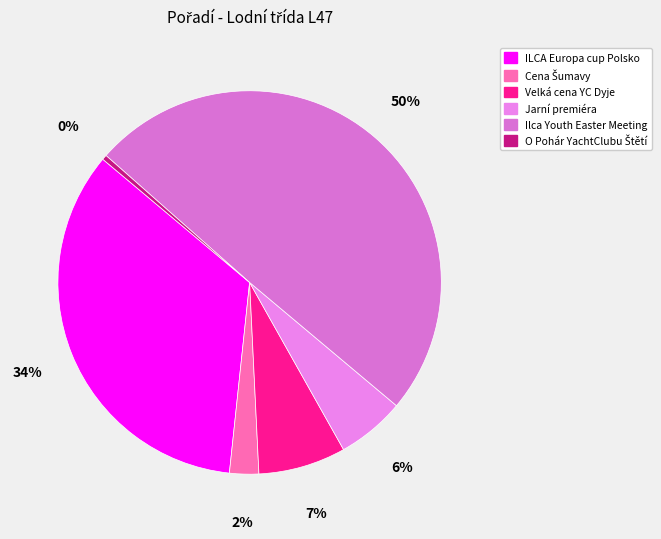

True or false: Velká cena YC Dyje accounts for 18% of the total.

False